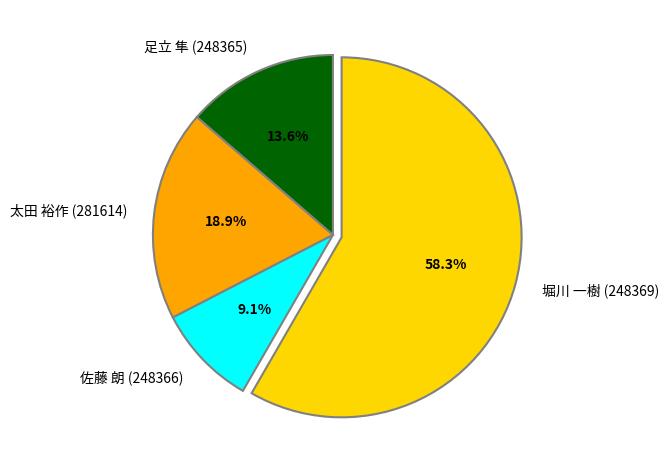

To the nearest percent, what is the difference between the 足立 隼 (248365) and 堀川 一樹 (248369) slice percentages?

45%